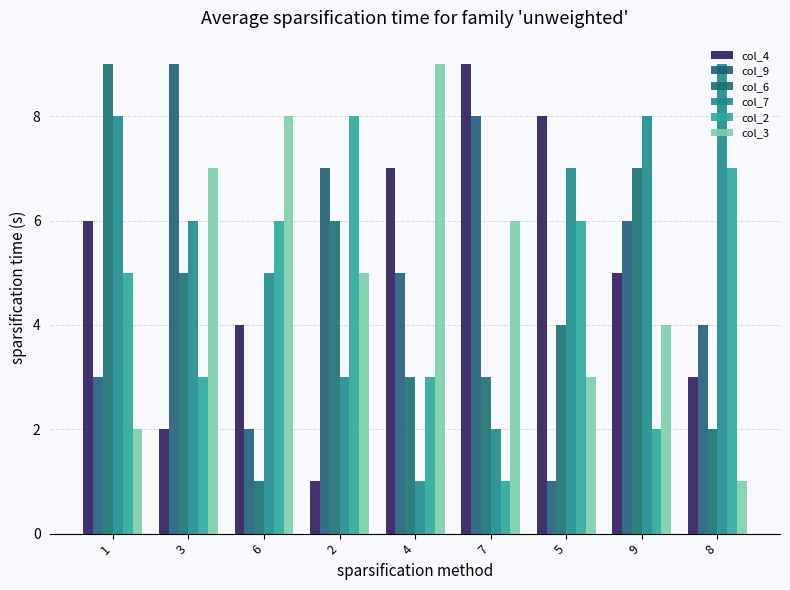

What is the approximate value of col_9 at 1?

3